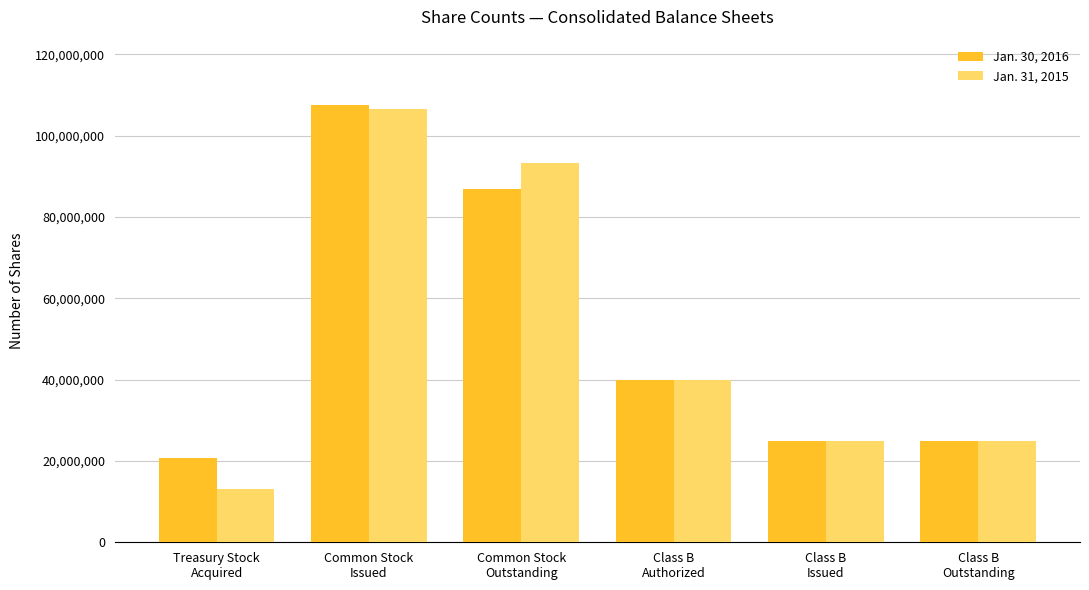

Where is Jan. 31, 2015 nearest to the value 59811434?

Class B
Authorized